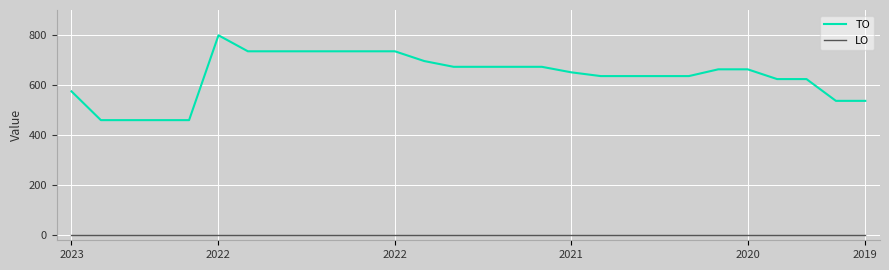

List the series in order of their overall mean, highest first.

TO, LO